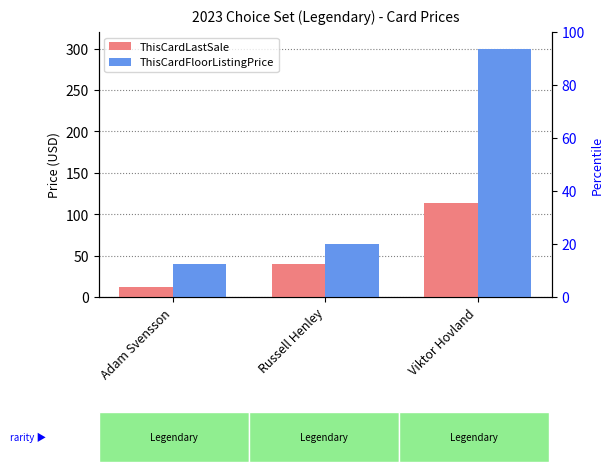

What is the difference between the maximum and minimum values in the ThisCardLastSale series?

101.9